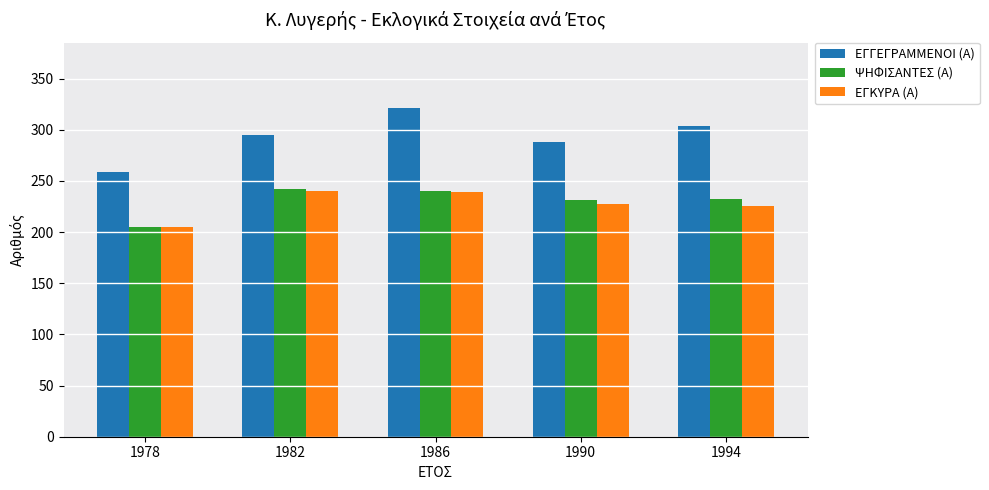

Which series changed the most between 1982 and 1990?

ΕΓΚΥΡΑ (Α)